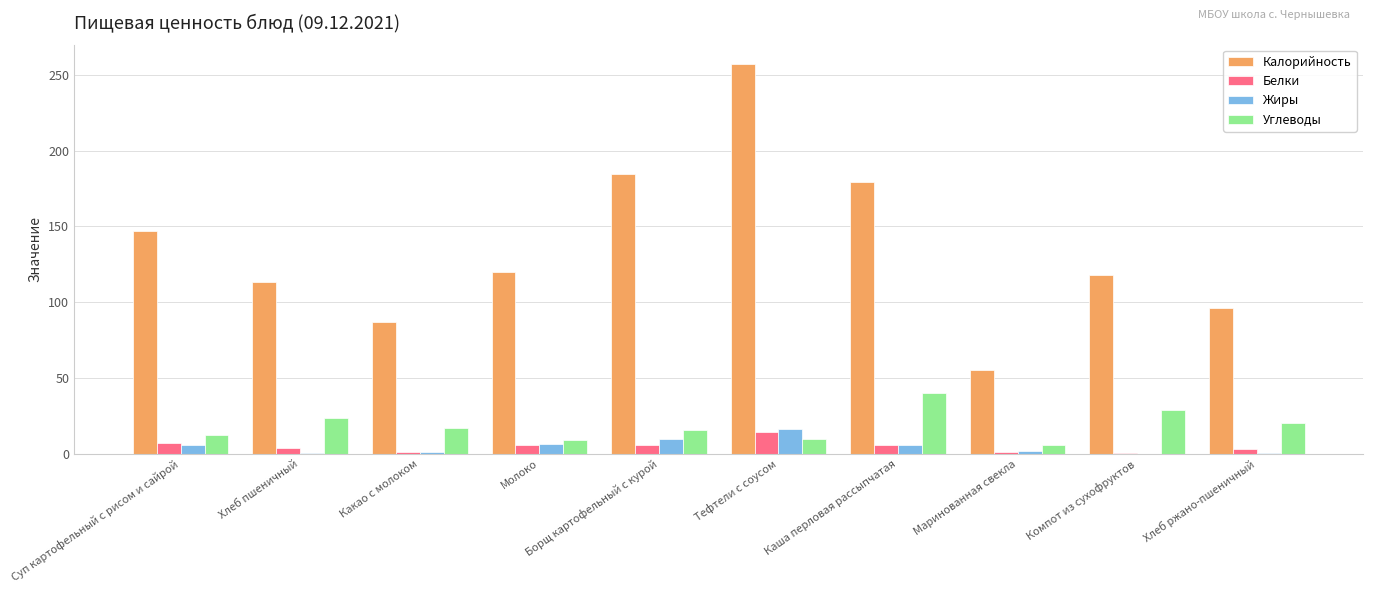

At which label does Углеводы reach its peak?

Каша перловая рассыпчатая